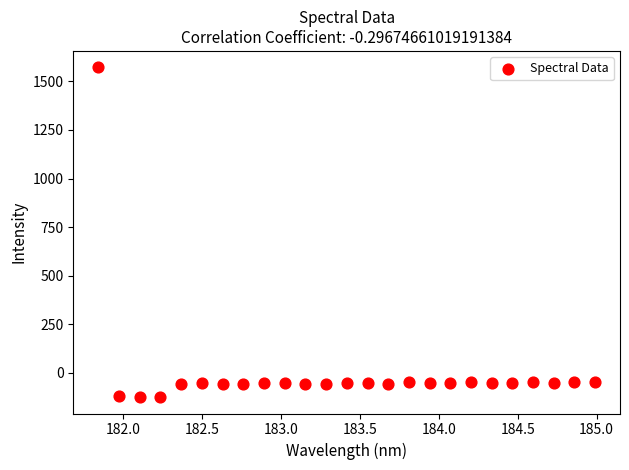

What is the range of X values (max minus min)?

3.1